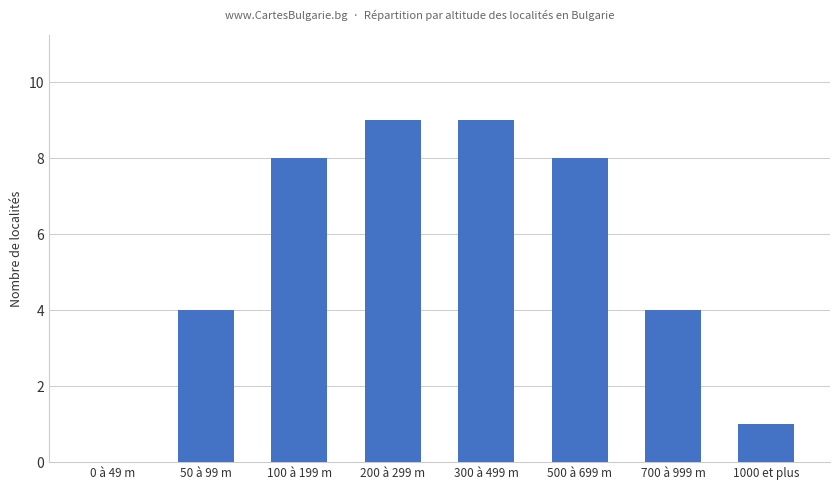

The chart shows a value of 3 at 0 à 49 m. True or false?

False